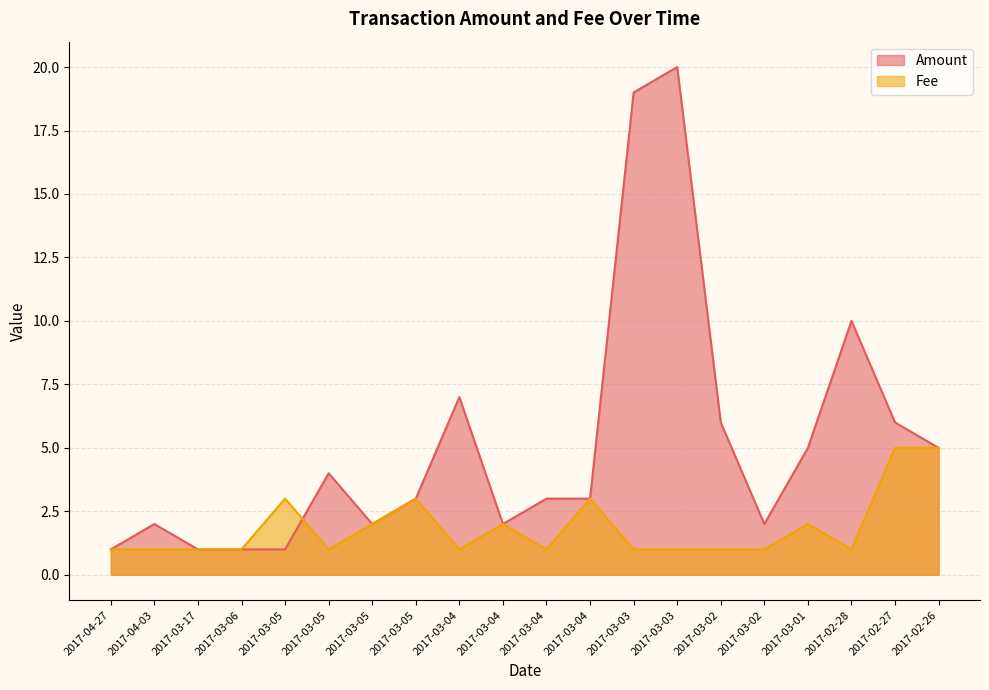

What is the total value across all series at 2017-02-26?

10.0